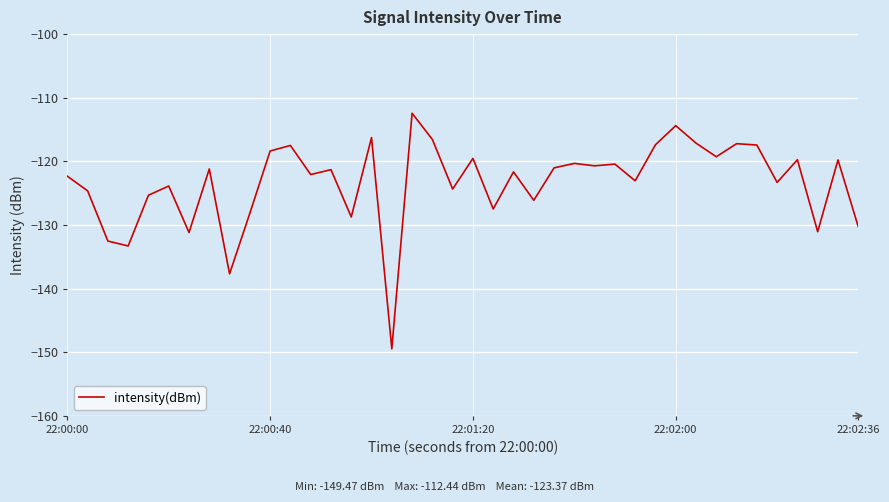

Is this an area chart (filled region under the line)?

No